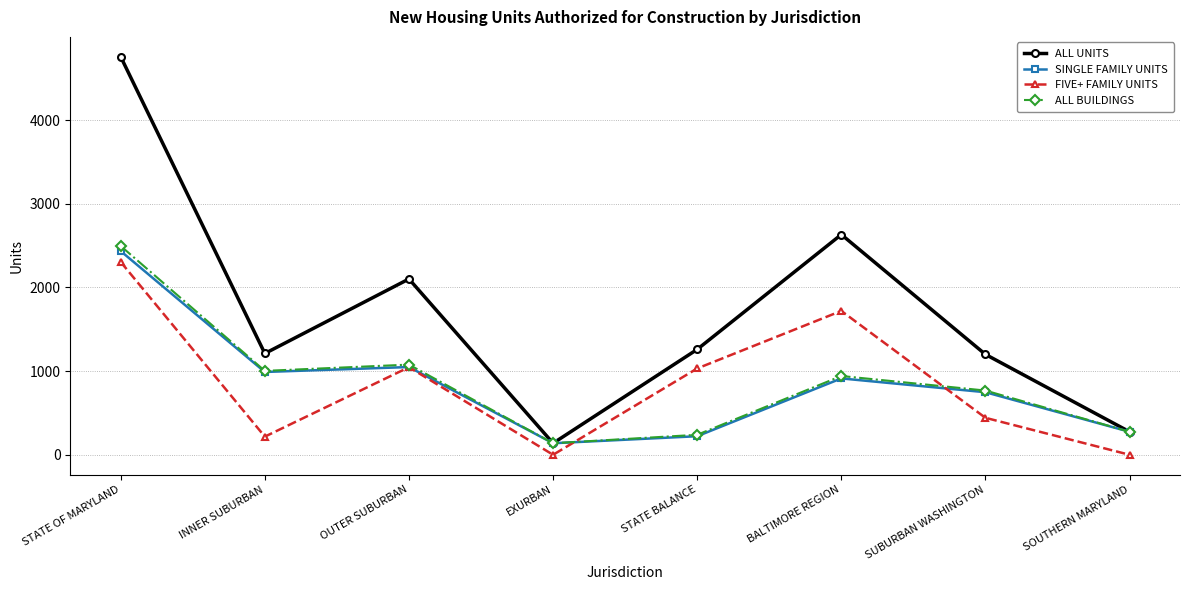

What is the highest value of the ALL UNITS series?

4758